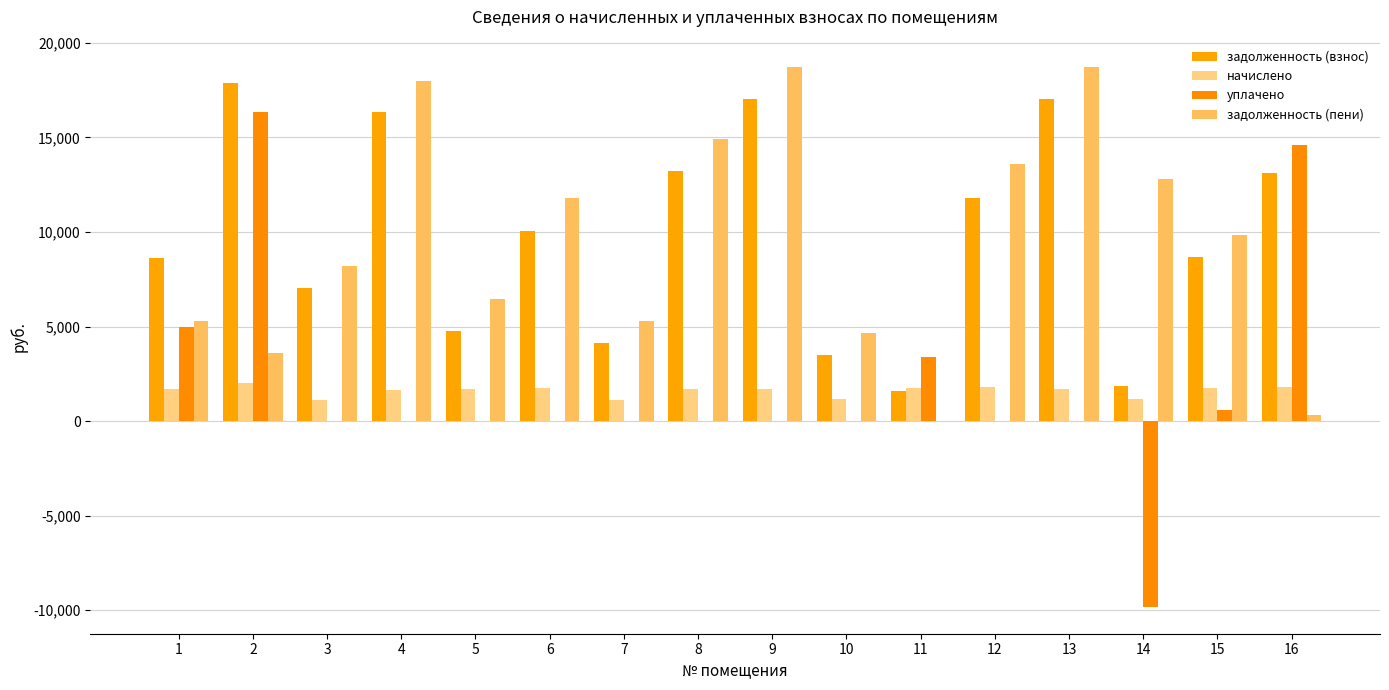

Read the задолженность (пени) value at 10.

4656.8